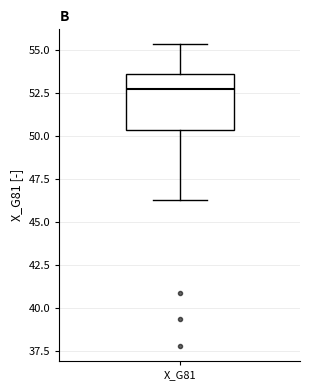

Read this box plot against the y-axis: the position of the median line, the range covered by the box, and the ends of both whiskers. The values are not printed on the chart, so give them approximately, as read against the axis.

median 53.0, box 50.5 to 53.5, whiskers 46.5 to 55.5